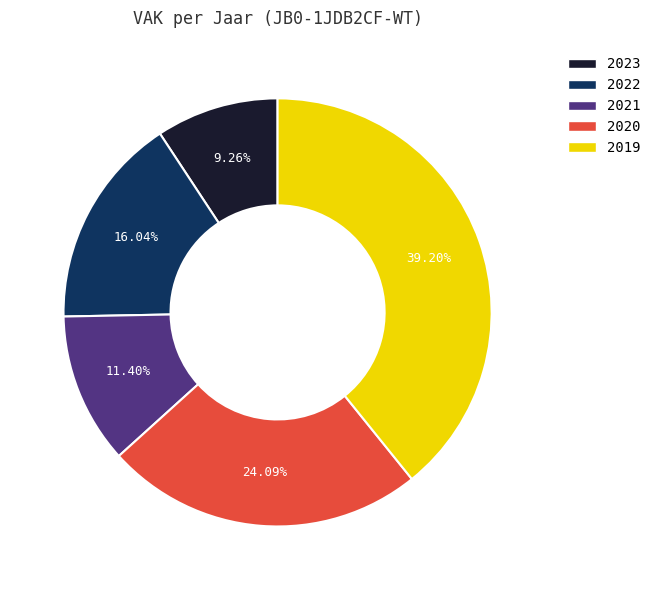

What is the smallest slice in the pie chart?

2023